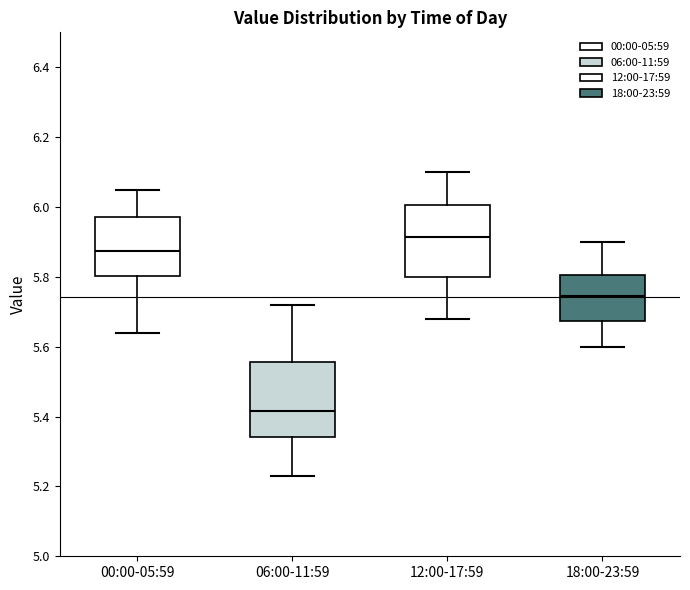

Where does the lower whisker of the box for 06:00-11:59 end on the y-axis? The values are not printed on the chart, so give them approximately, as read against the axis.

5.24